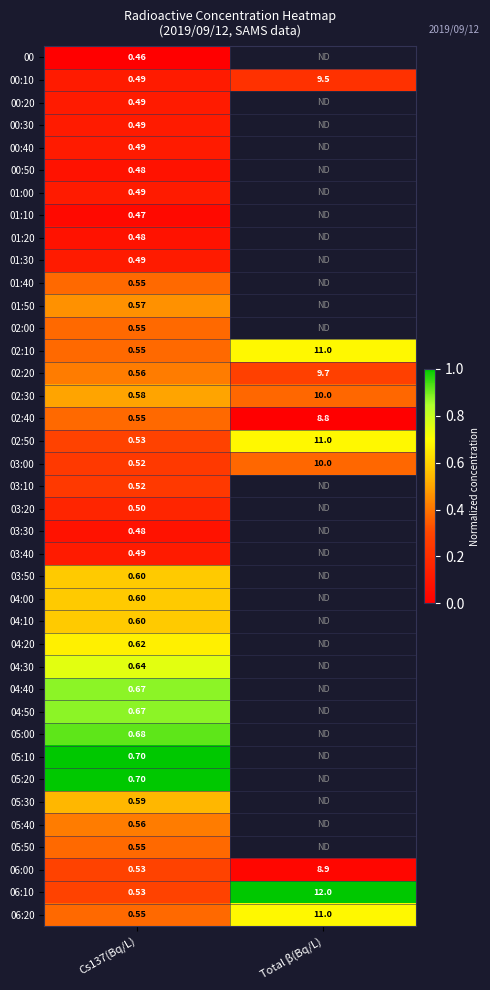

Which category has the highest value in the 02:50 series?

Total β(Bq/L)